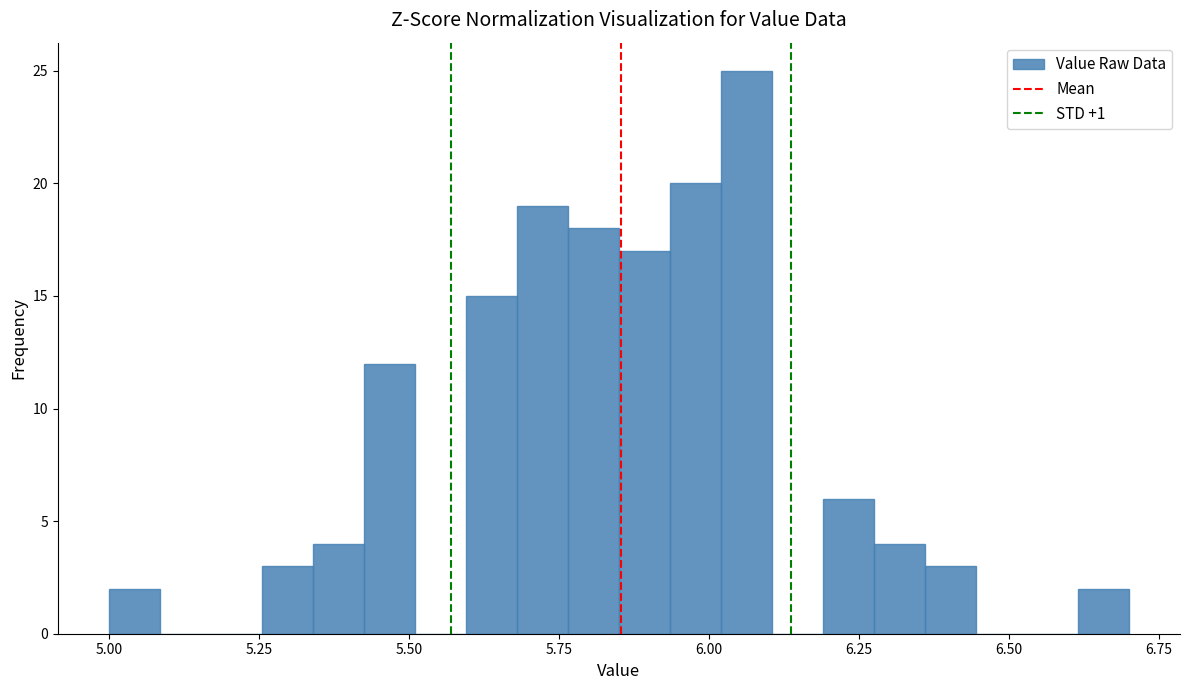

Around what value on the x-axis is the tallest bar? Give the approximate position of its centre, as read against the axis.

6.05